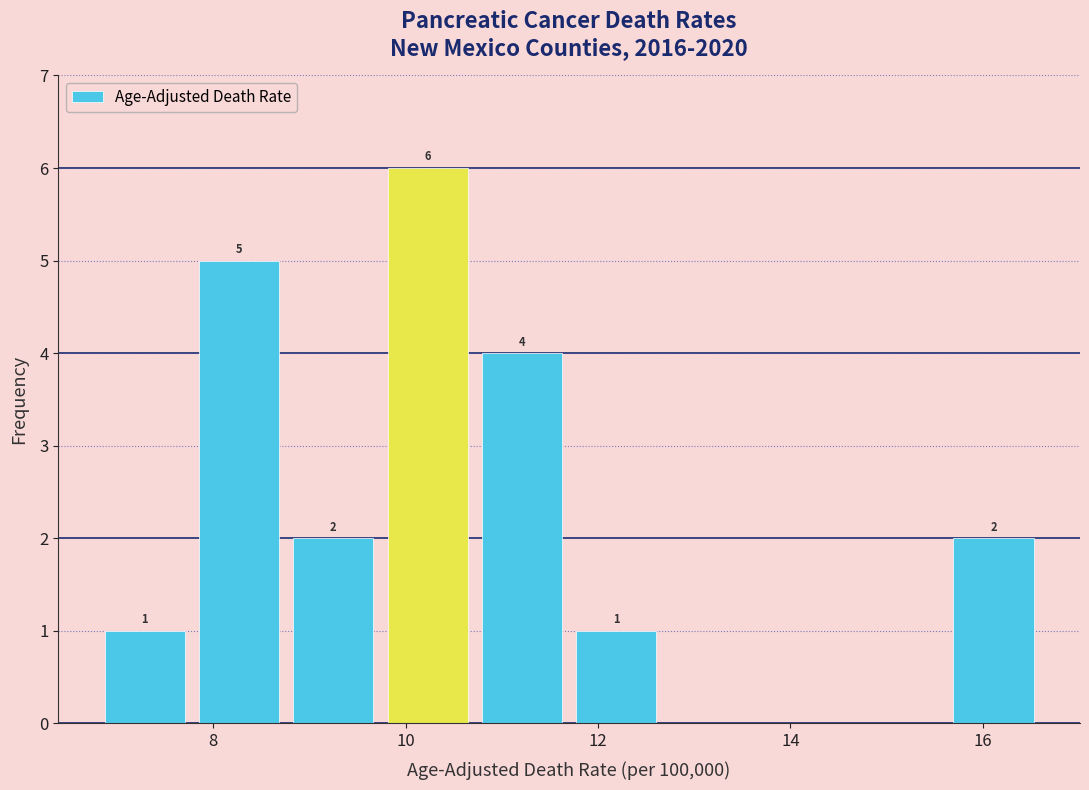

Which range on the x-axis has the tallest bar?

9.74 to 10.72